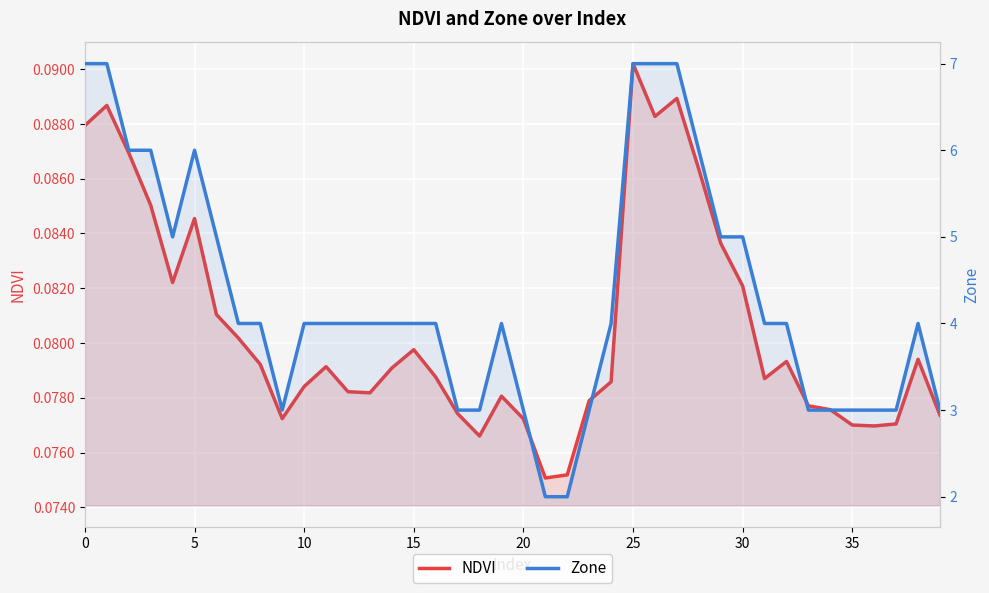

What are all the series names shown in the legend?

NDVI, Zone